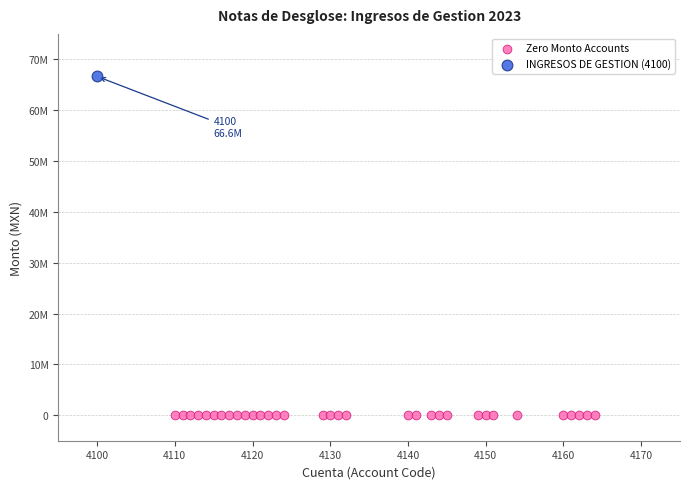

What are all the series names shown in the legend?

Zero Monto Accounts, INGRESOS DE GESTION (4100)